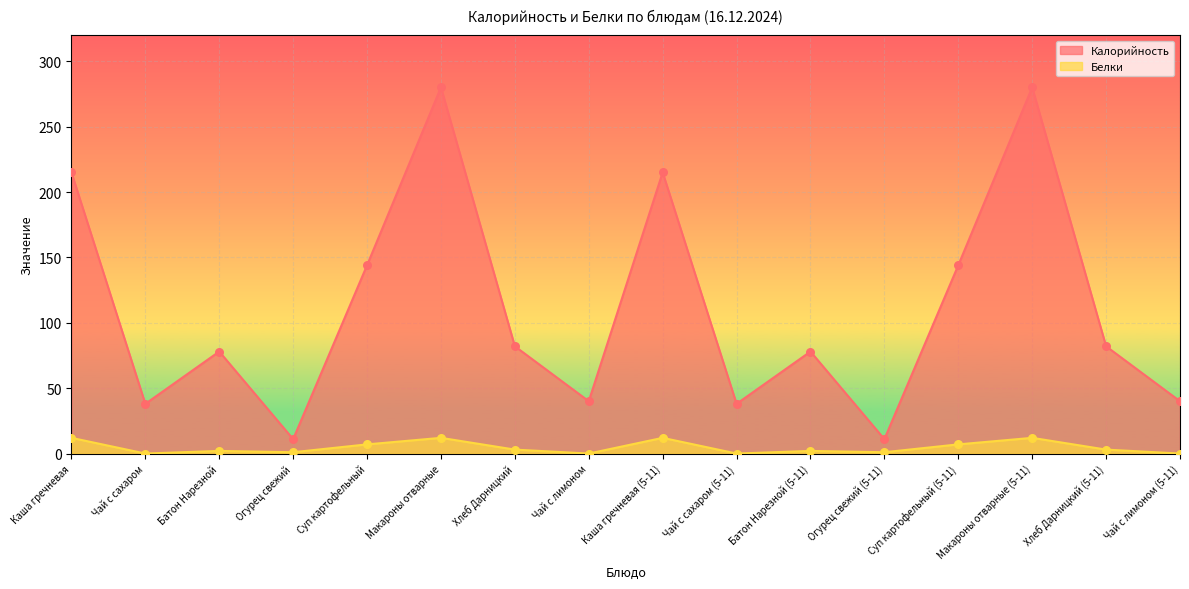

At how many categories does at least one series exceed 272?

2